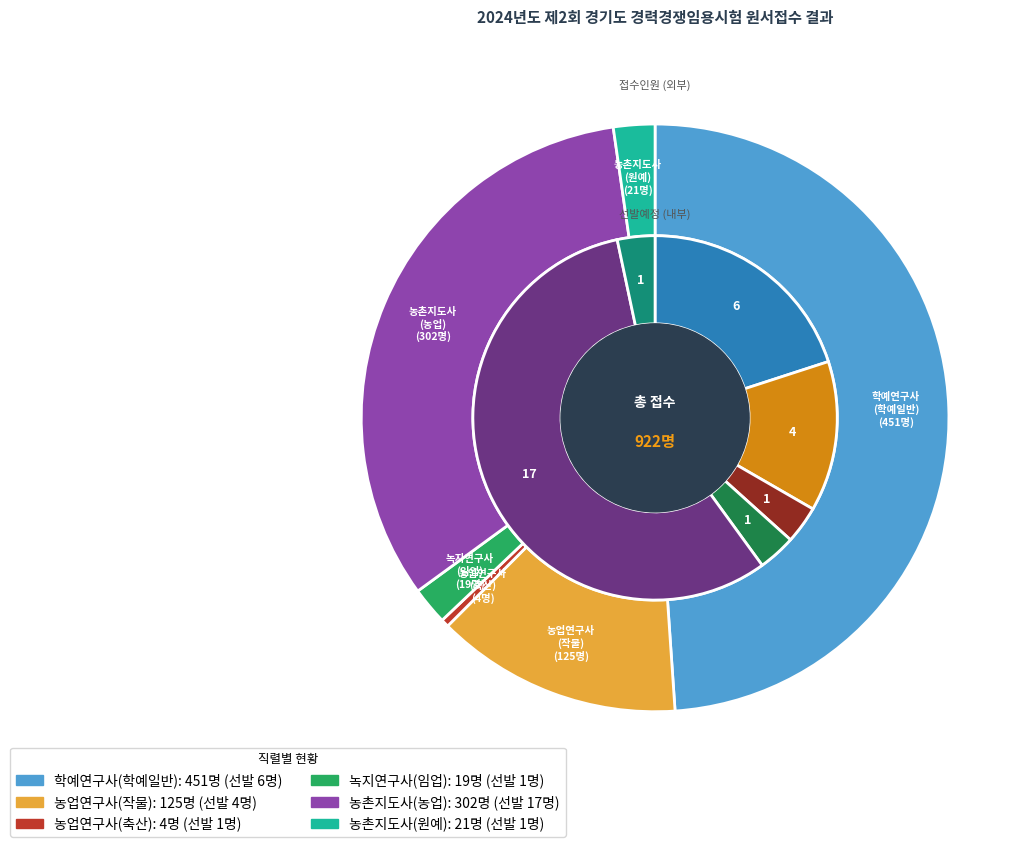

The 학예연구사(학예일반) slice represents 34% of the pie. True or false?

False